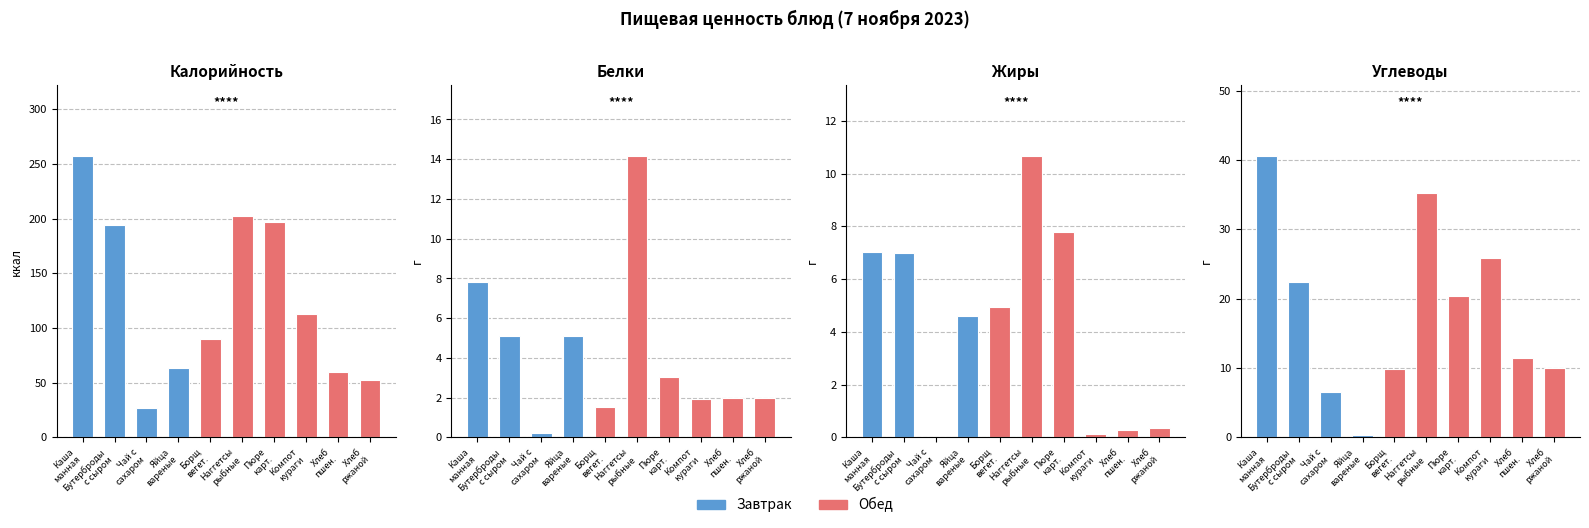

Does the chart contain stacked bars?

No